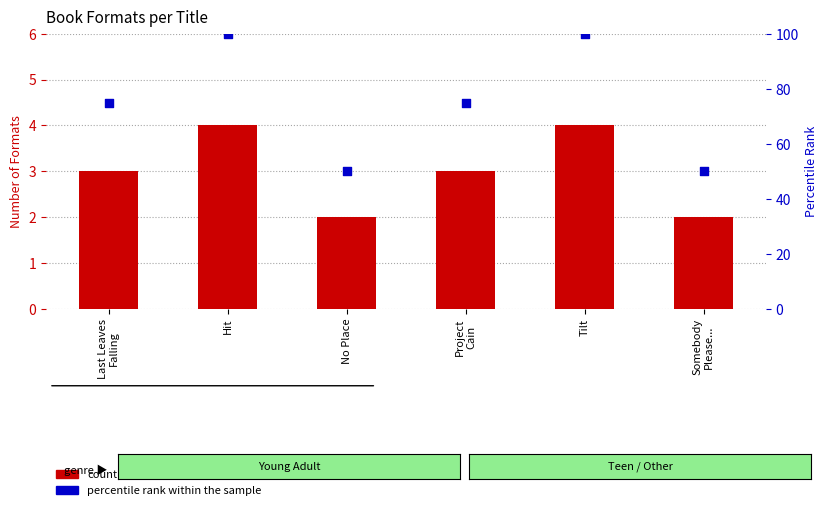

At which category is the sum across all series the highest?

Hit